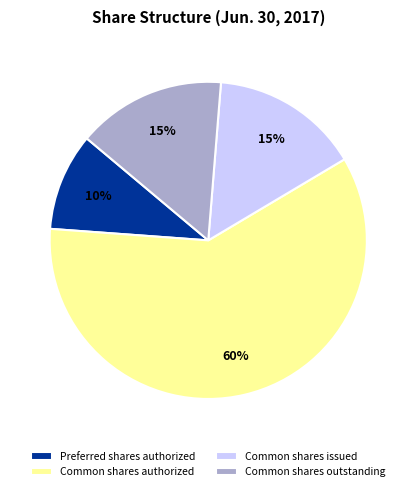

Count the number of slices in the pie.

4